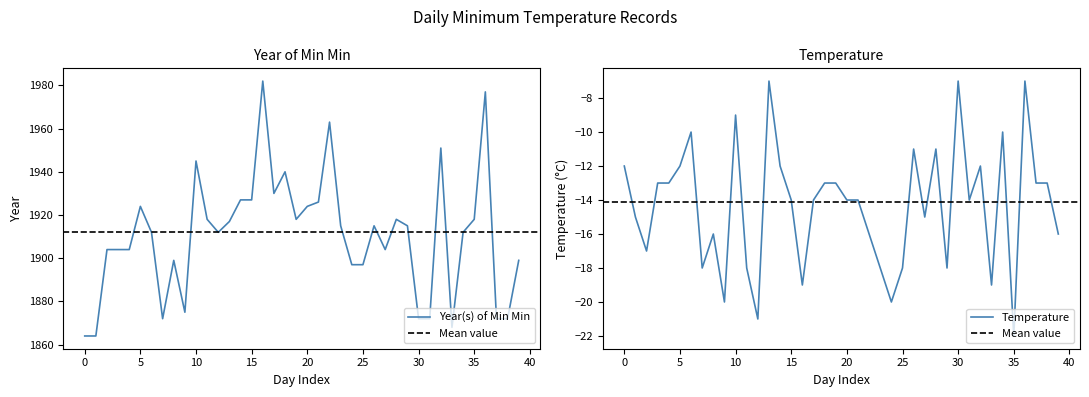

How many interior local valleys does the Temperature series have?

11